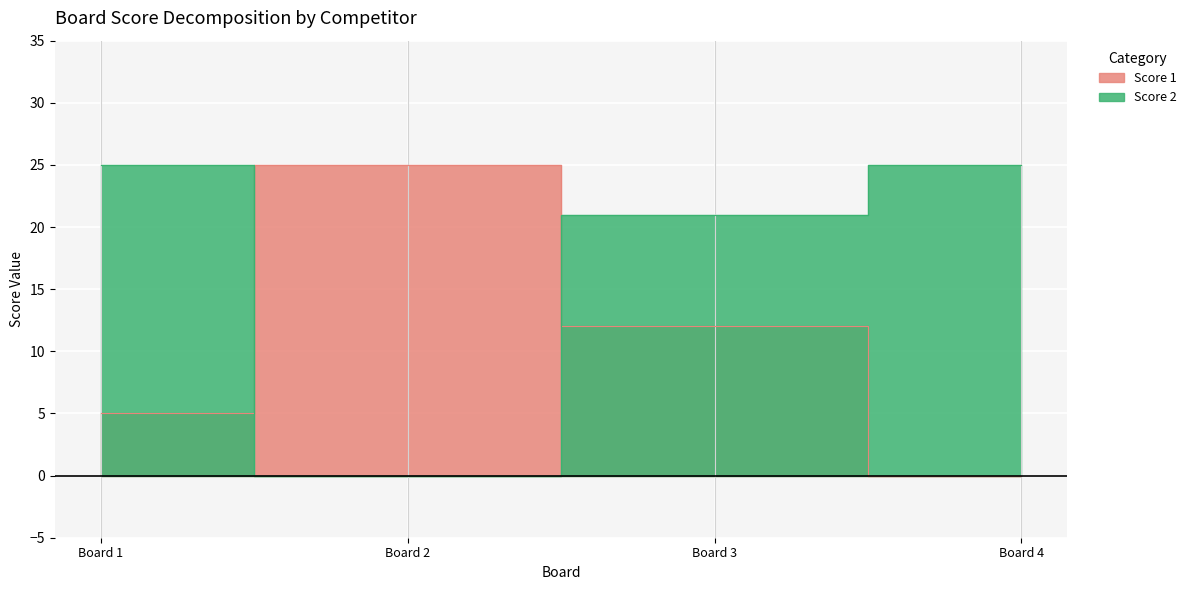

Reading left to right, list all the values displayed in this chart.

Score 1: 5	25	12	0
Score 2: 25	0	21	25